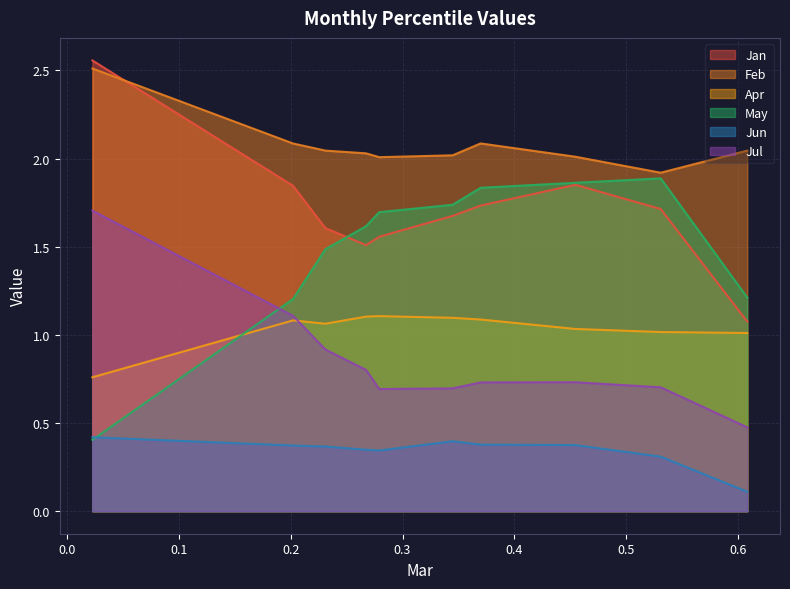

What is the average value of the Jan series?

1.7